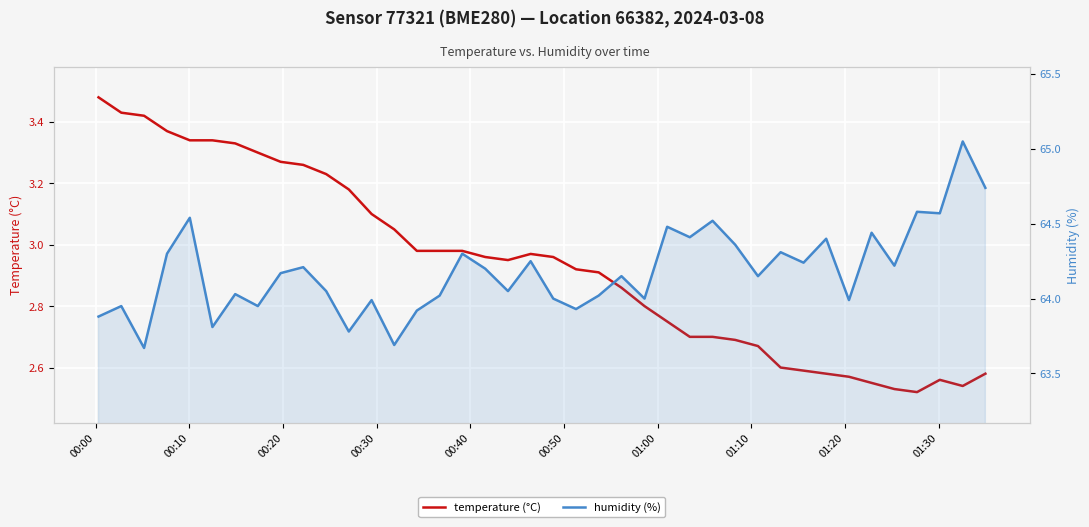

True or false: temperature (°C) and humidity (%) cross at least once.

False